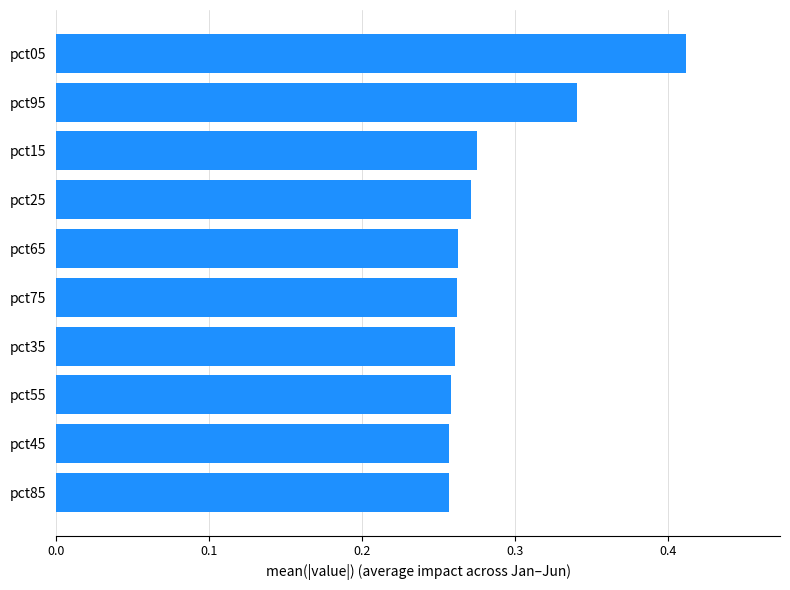

True or false: the data shows 0.1 at pct25.

False